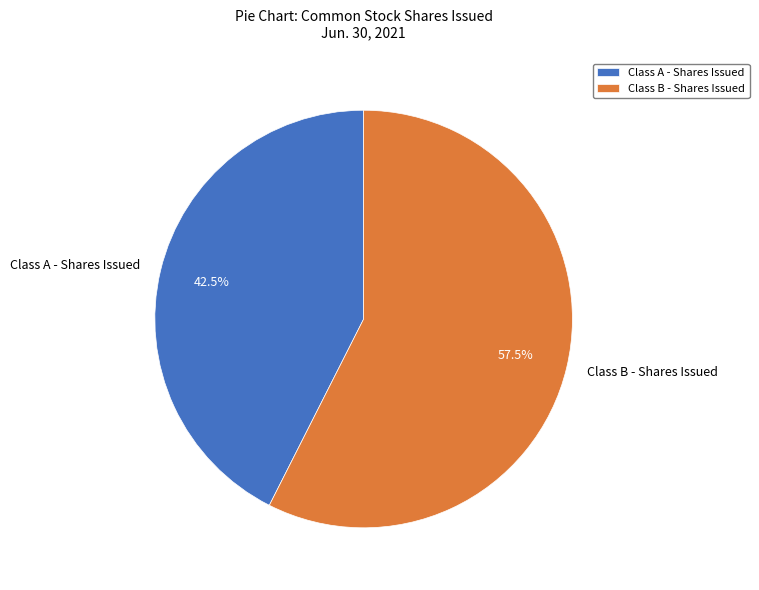

True or false: Class B - Shares Issued accounts for 49% of the total.

False